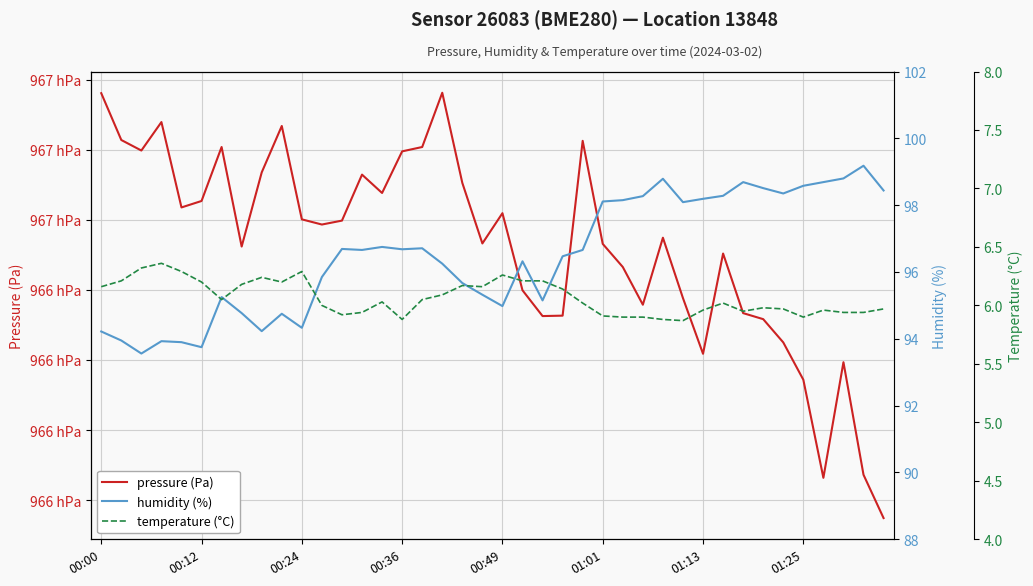

What is the highest value of the pressure (Pa) series?

96664.1